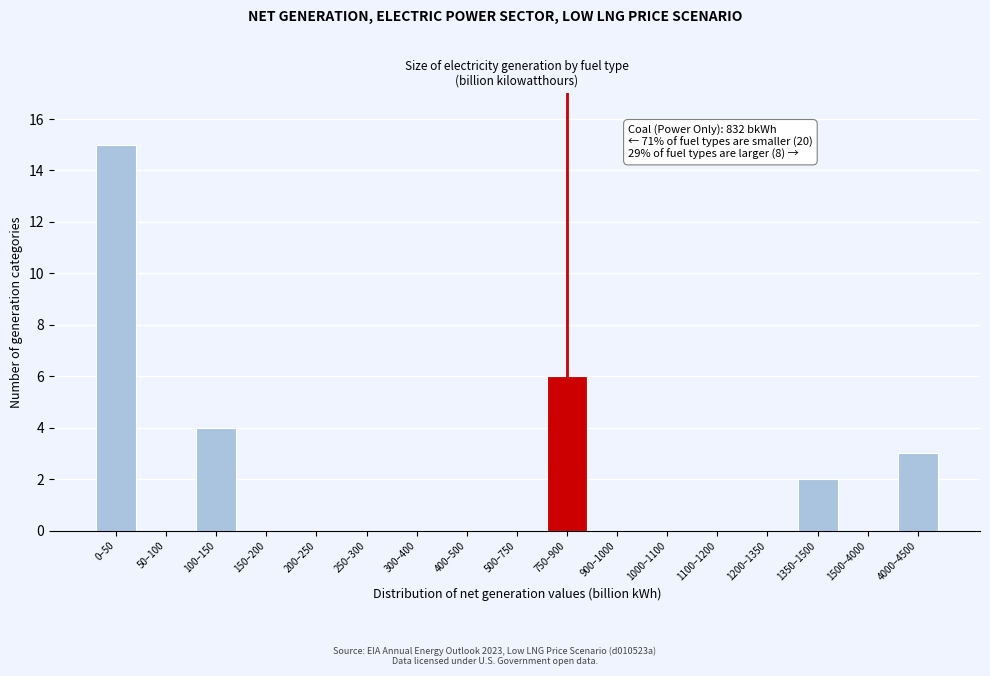

Reading right to left, what are all the values shown in this chart?

4000–4500=3	1500–4000=0	1350–1500=2	1200–1350=0	1100–1200=0	1000–1100=0	900–1000=0	750–900=6	500–750=0	400–500=0	300–400=0	250–300=0	200–250=0	150–200=0	100–150=4	50–100=0	0–50=15